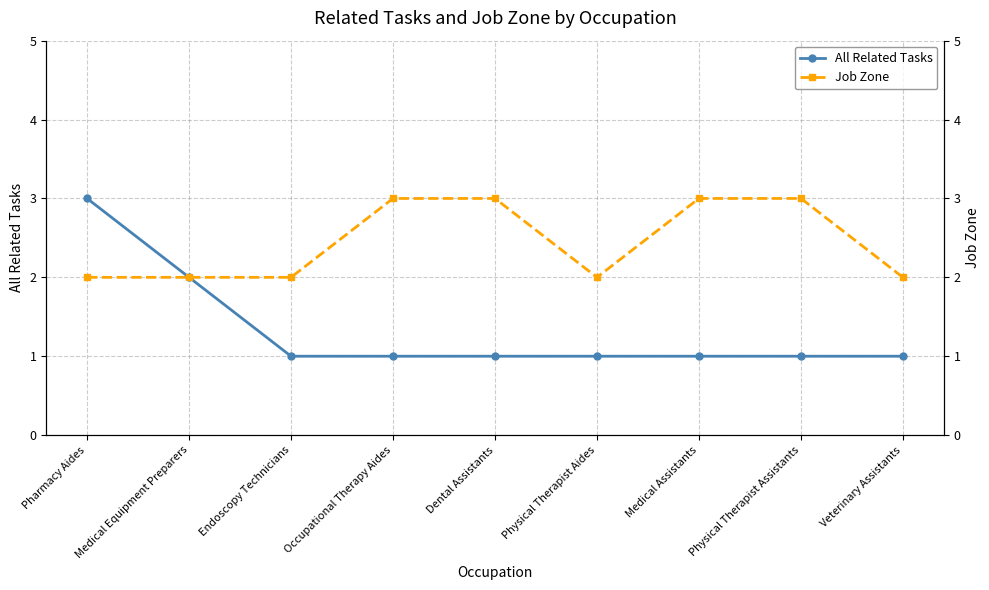

List the series in order of their overall mean, lowest first.

All Related Tasks, Job Zone